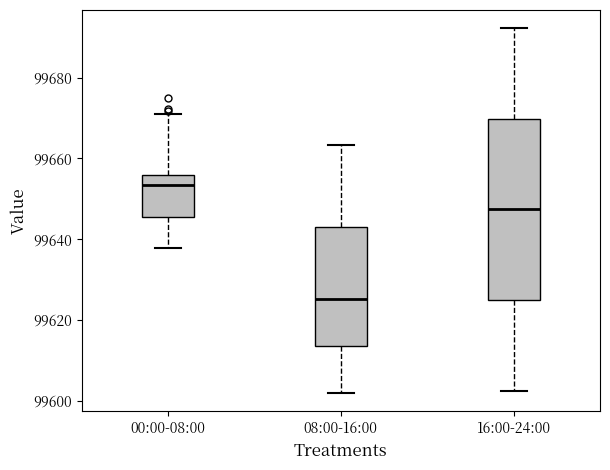

Where does the median line of the box for 08:00-16:00 sit on the y-axis? The values are not printed on the chart, so give them approximately, as read against the axis.

99626